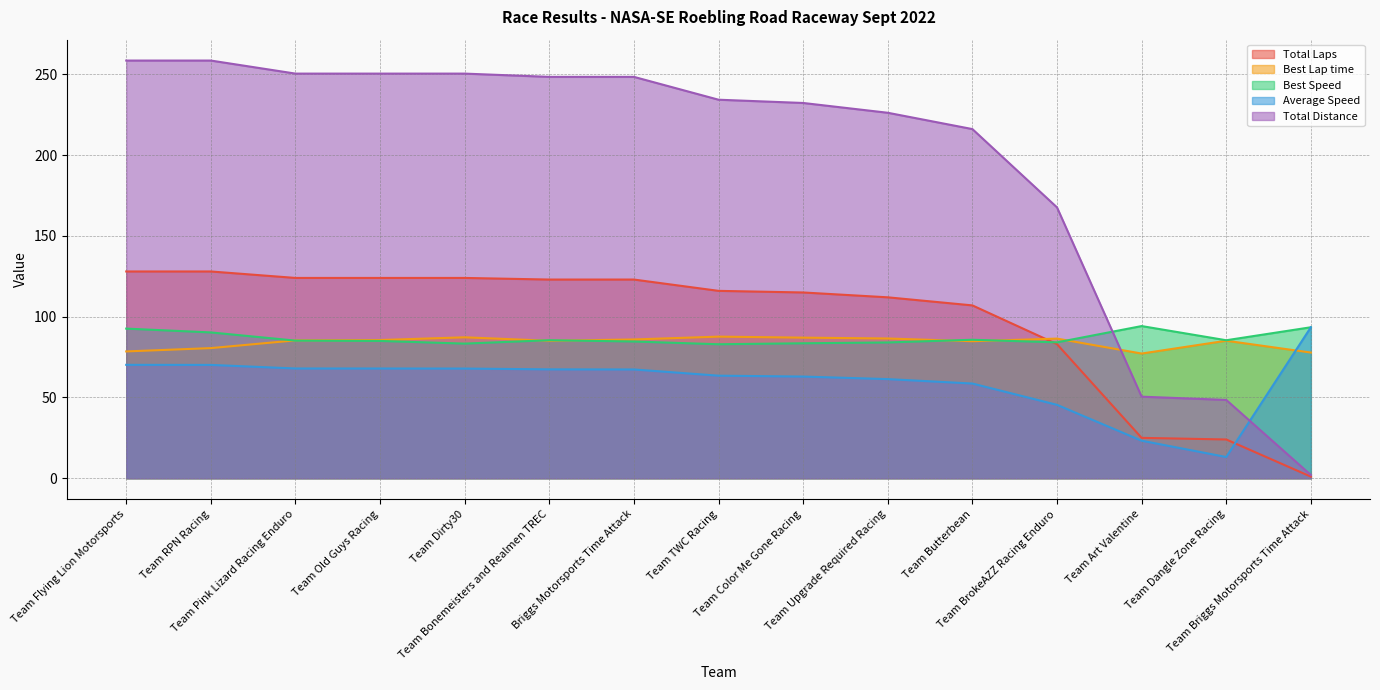

What position from the right is Team Dirty30?

11